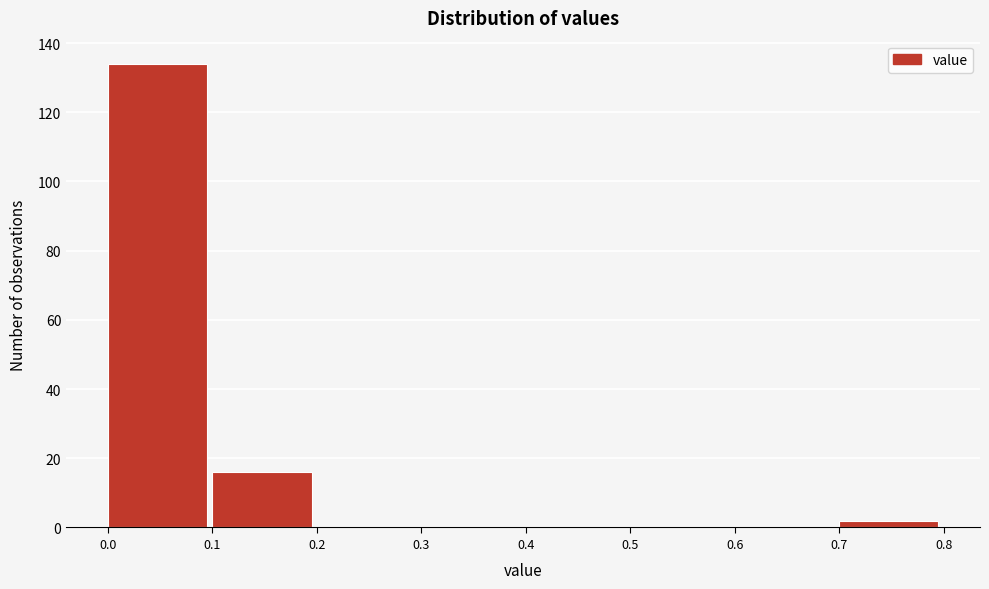

What is the height of the bar covering 0.7 to 0.8 on the x-axis? The values are not printed on the chart, so give them approximately, as read against the axis.

2